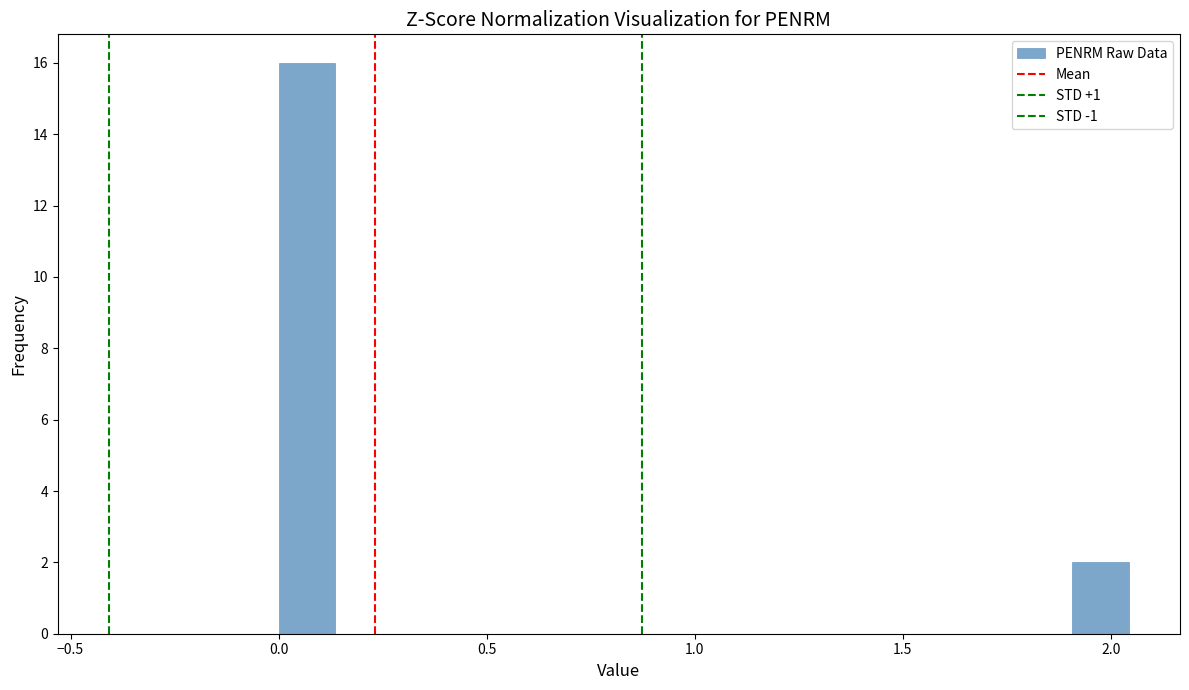

Read against the x-axis, roughly where is the centre of the tallest bar?

0.05